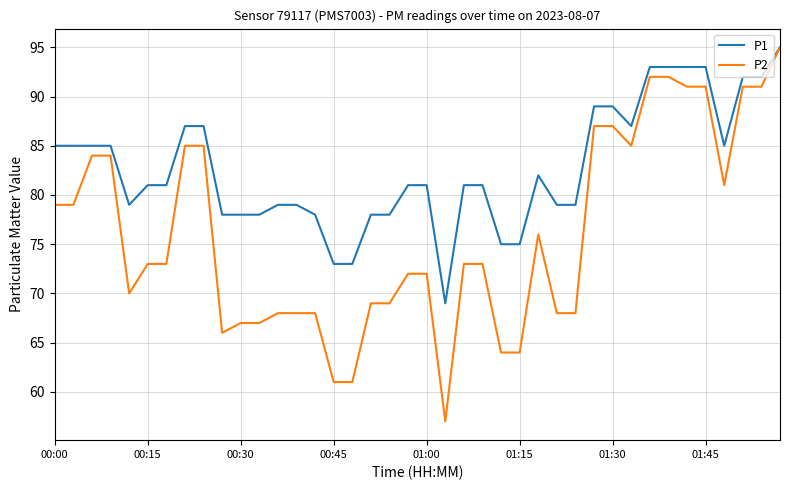

What are all the series names shown in the legend?

P1, P2